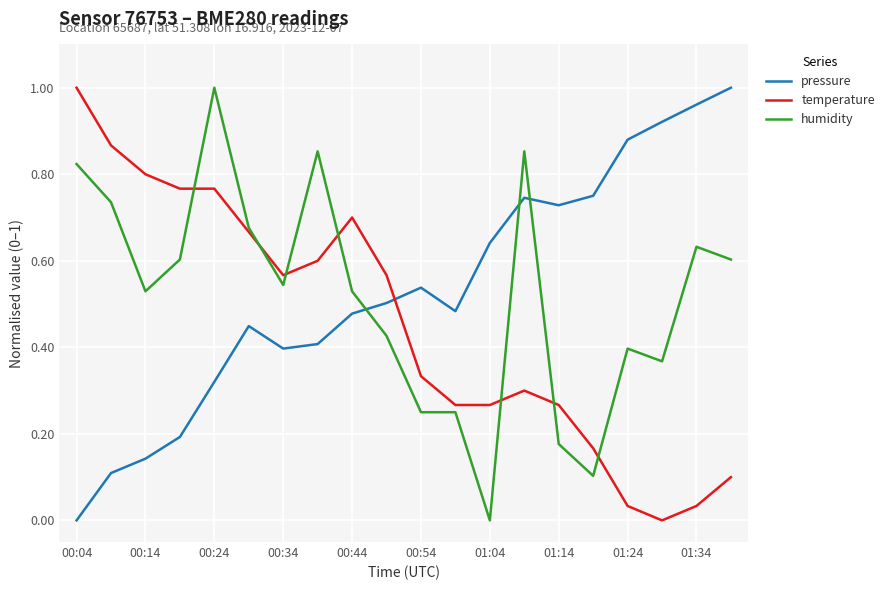

Is this an area chart (filled region under the line)?

No